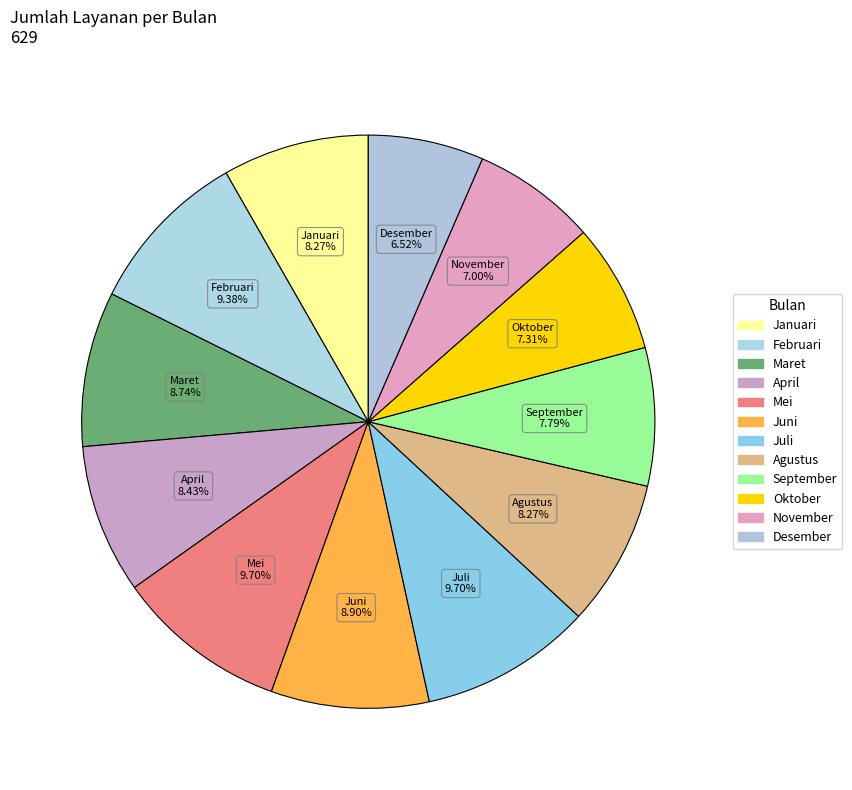

To the nearest percent, what is the difference between the Oktober and Juni slice percentages?

2%